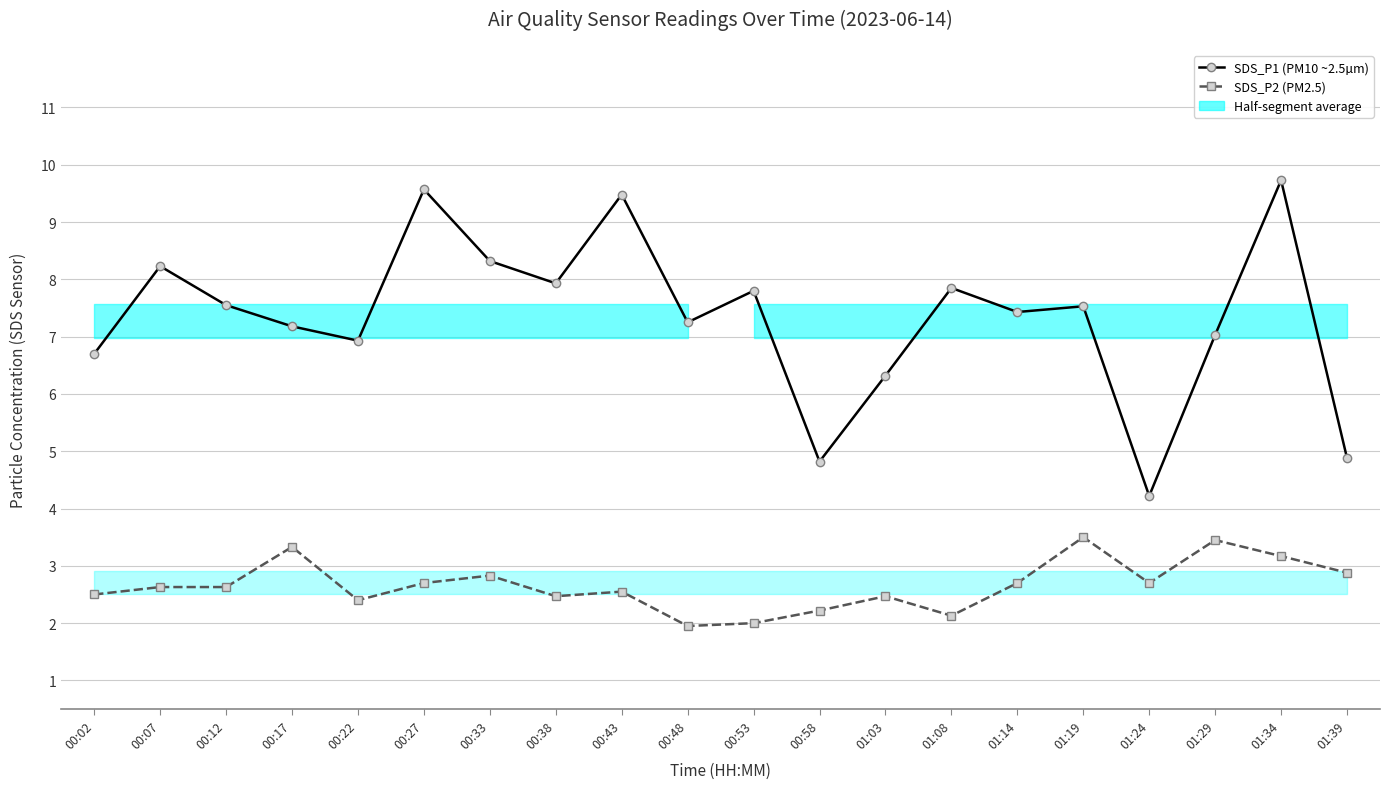

What is the difference between the SDS_P1 (PM10 ~2.5µm) values at 00:53 and 00:38?

0.1